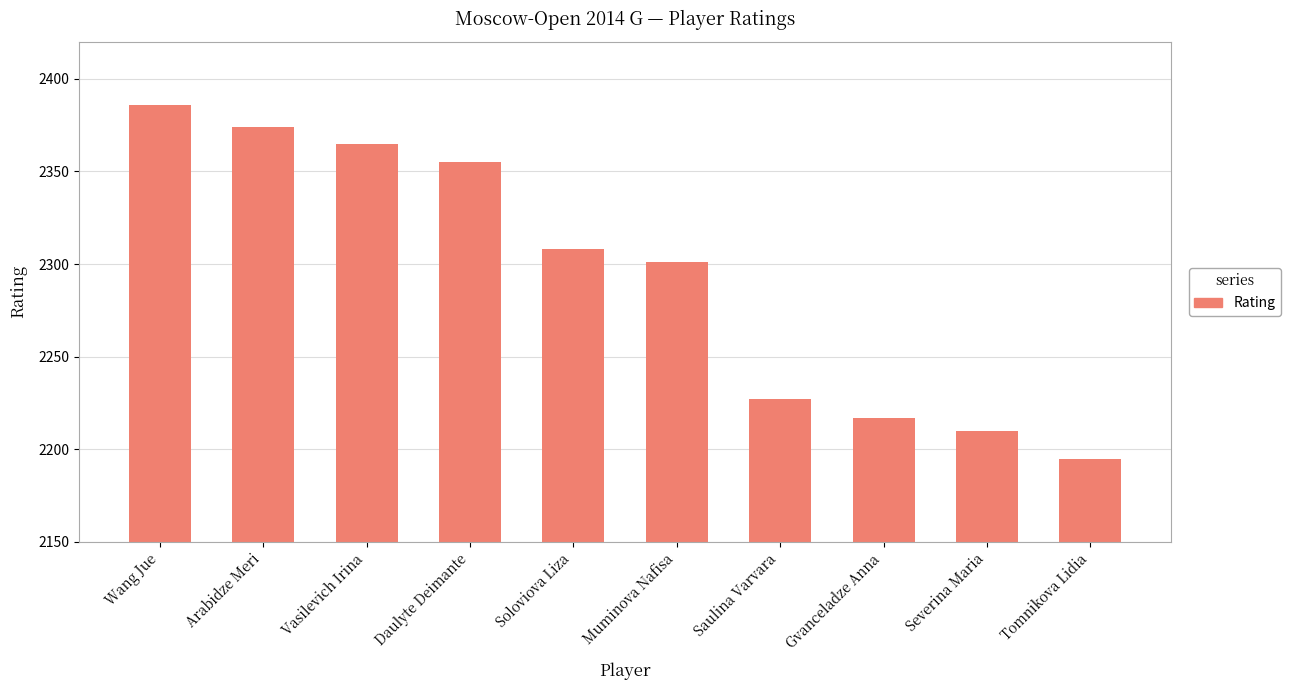

Reading left to right, extract all data points from this chart.

Wang Jue=2386	Arabidze Meri=2374	Vasilevich Irina=2365	Daulyte Deimante=2355	Soloviova Liza=2308	Muminova Nafisa=2301	Saulina Varvara=2227	Gvanceladze Anna=2217	Severina Maria=2210	Tomnikova Lidia=2195